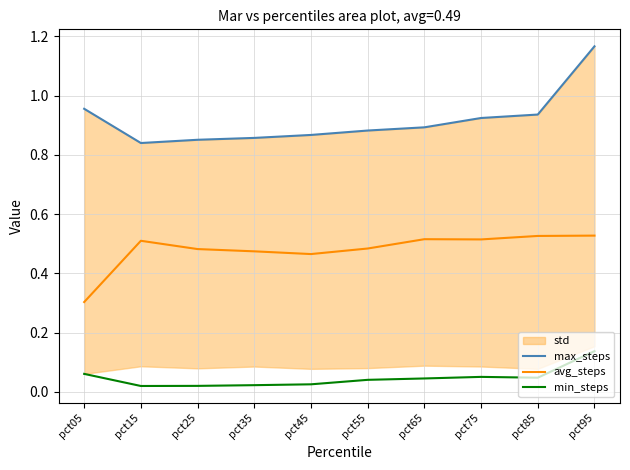

The value of min_steps at pct65 is 0.0. True or false?

True